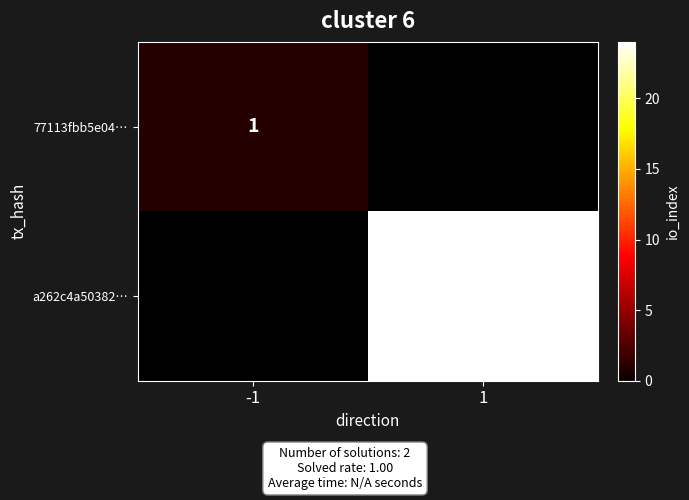

The value of 77113fbb5e04… at -1 is 1. True or false?

True